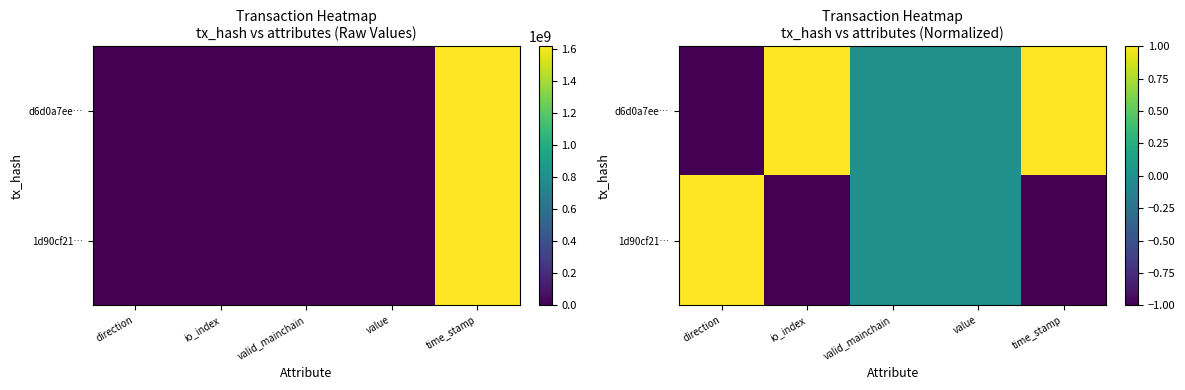

Which series has the largest total across all categories?

d6d0a7ee…